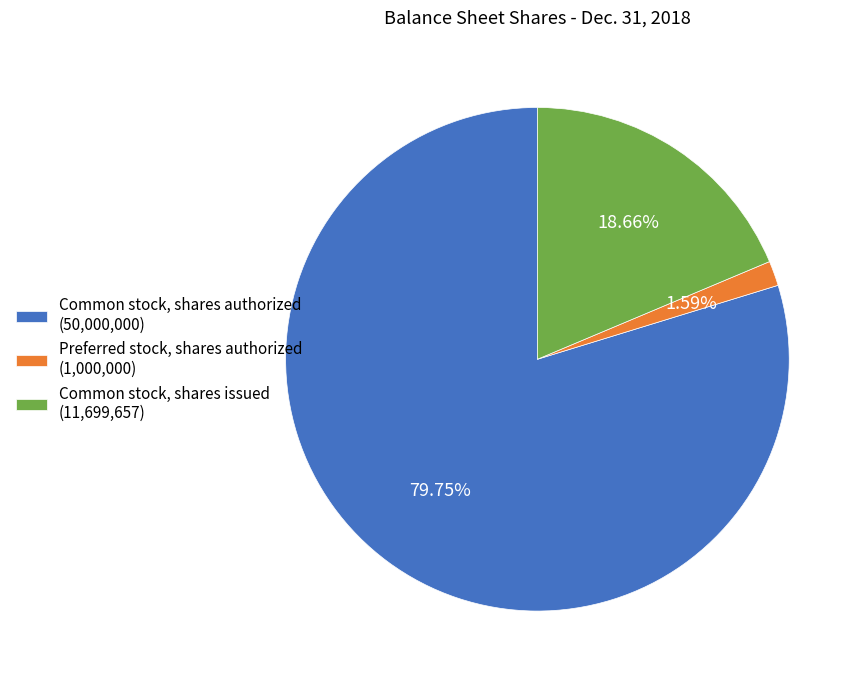

To the nearest percent, what percentage of the pie is Preferred stock, shares authorized?

2%